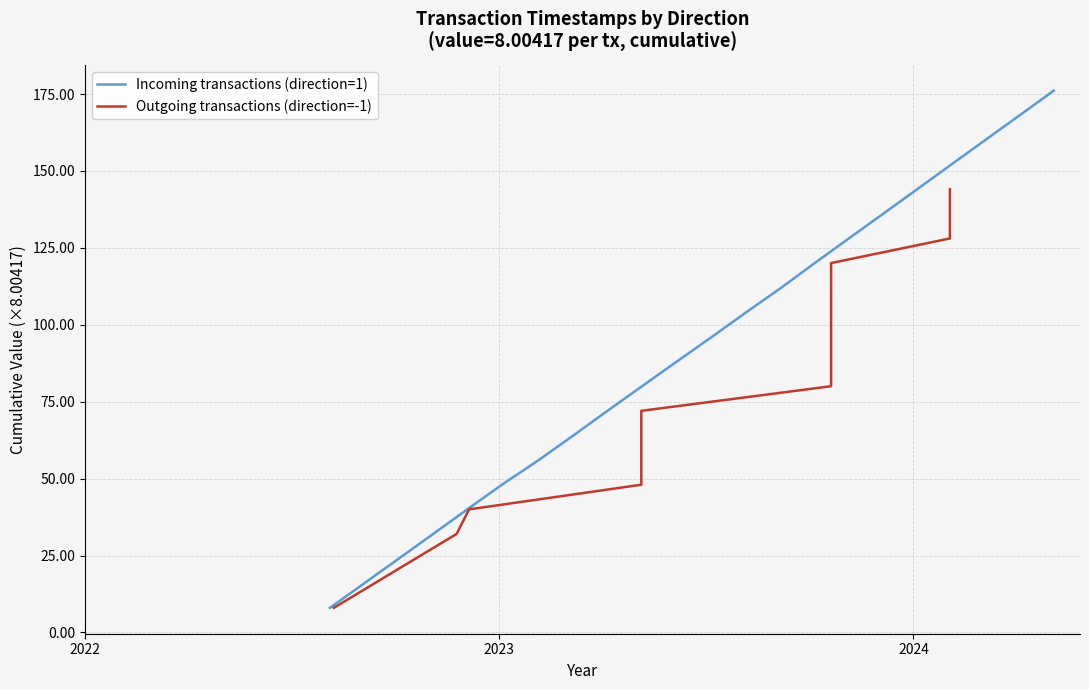

What is the lowest value of the Incoming transactions (direction=1) series?

8.0